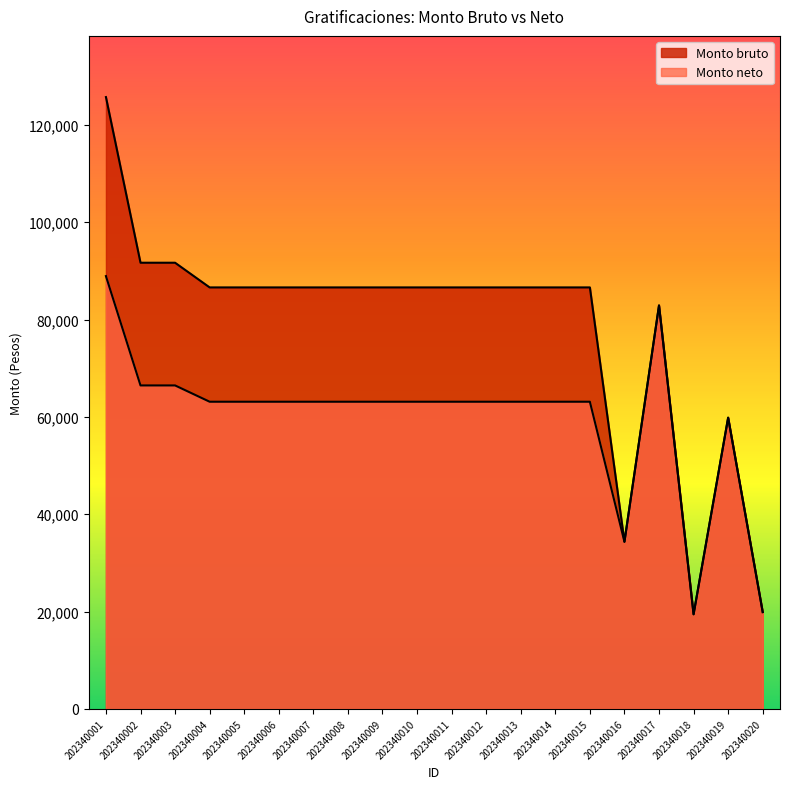

Where is the first local minimum for Monto bruto?

202340016